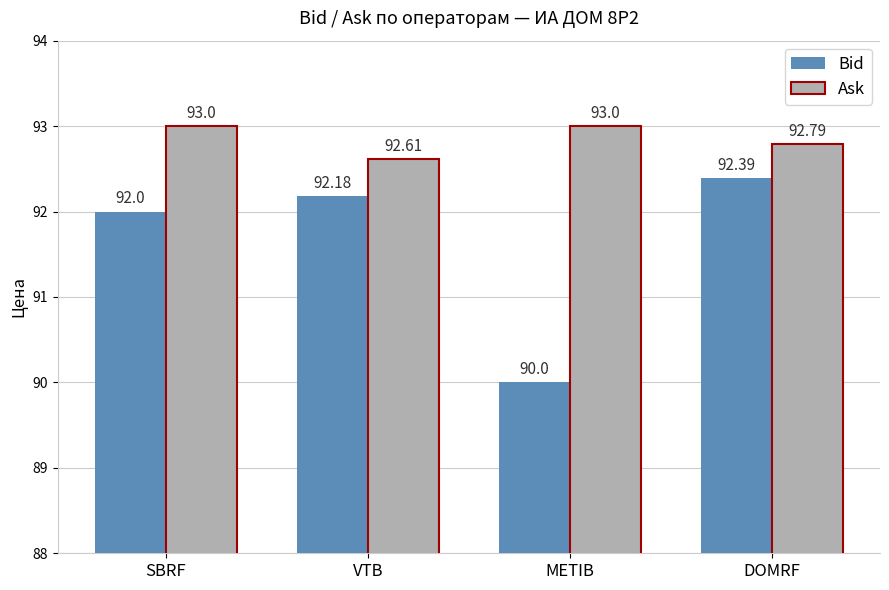

What is the total value across all series at VTB?

184.8